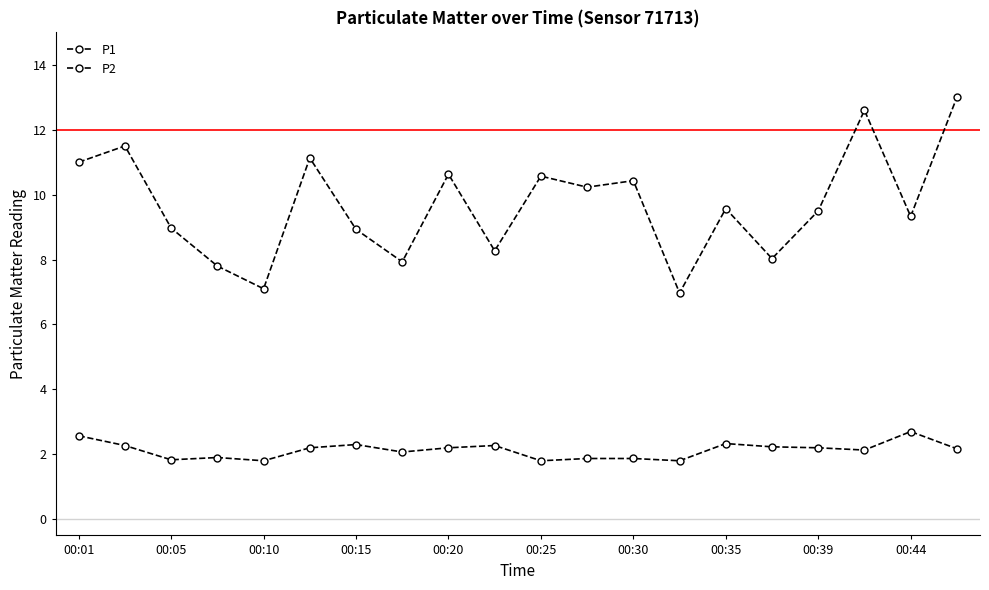

Which series has the largest total across all categories?

P1